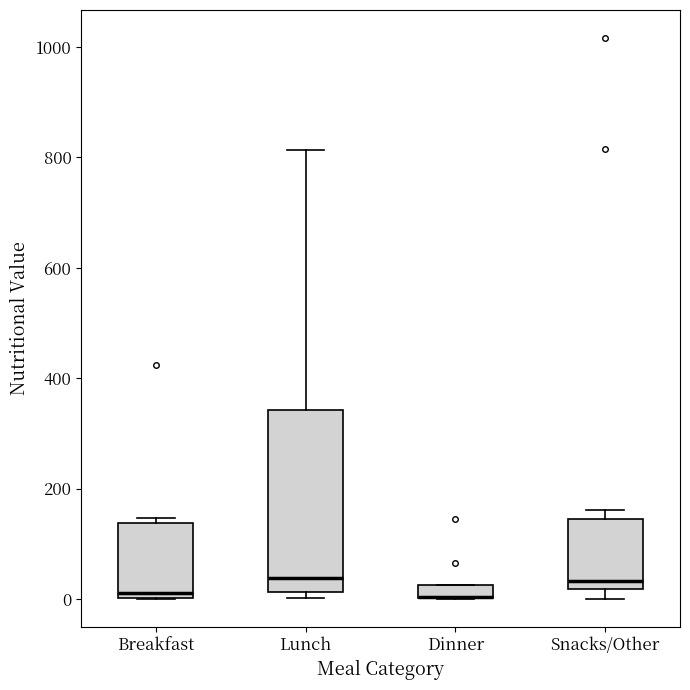

Comparing the boxes themselves (not the whiskers), which one is the tallest?

Lunch